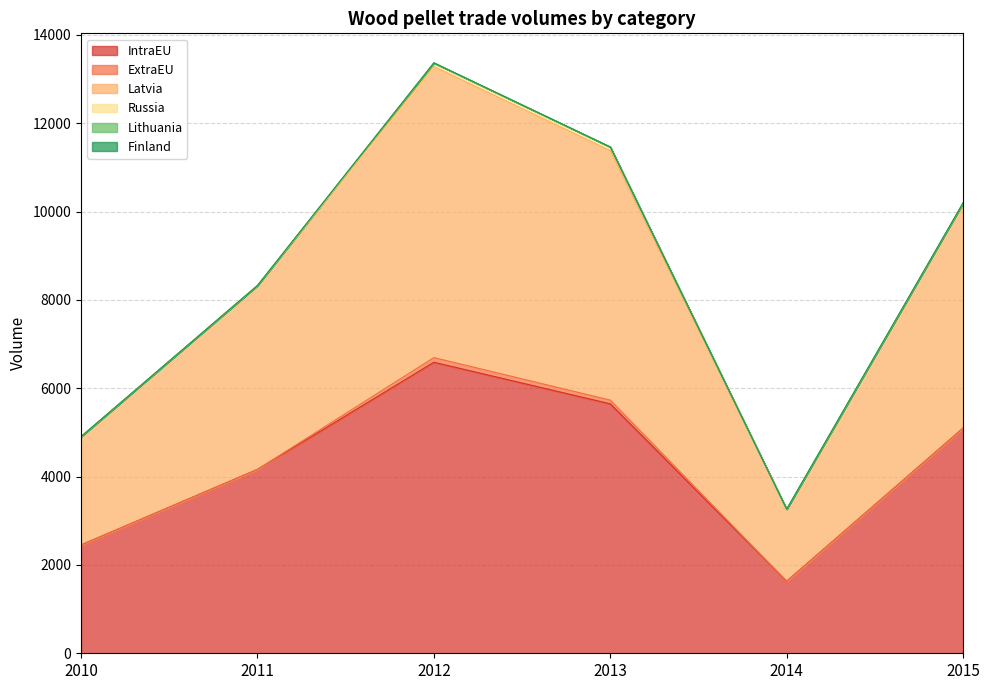

True or false: Russia and ExtraEU cross at least once.

False